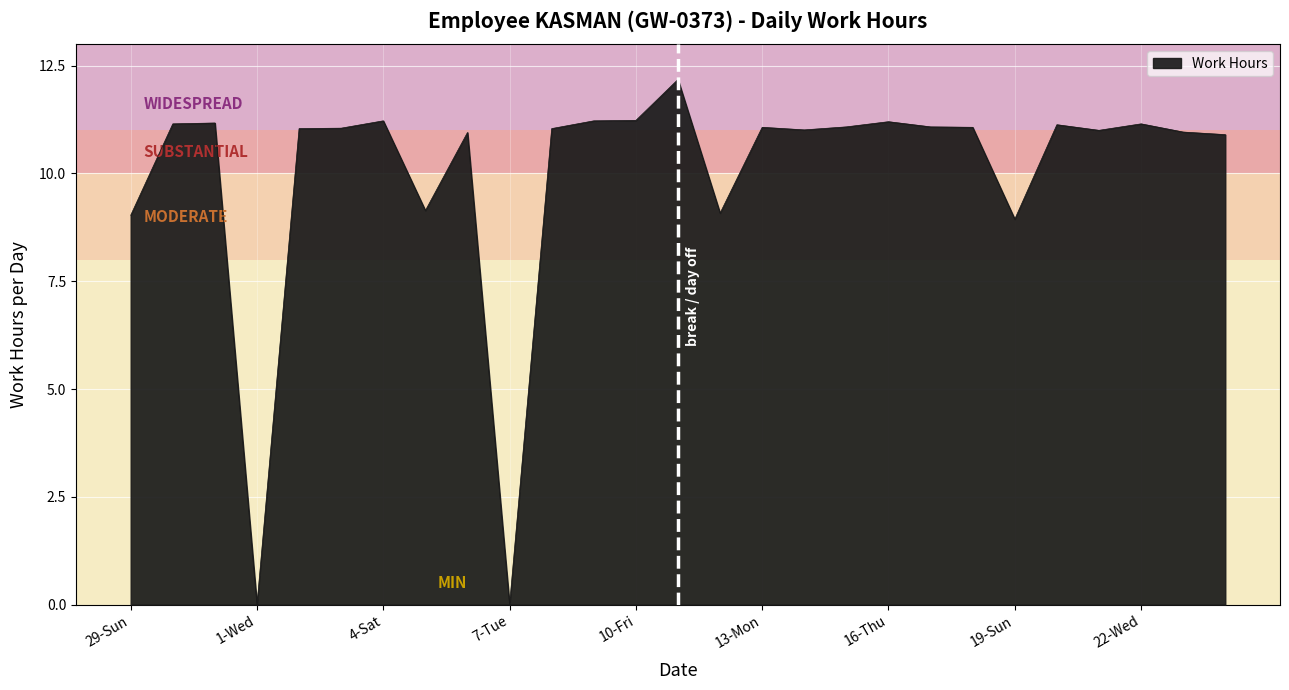

What is the difference between the maximum and minimum values?

12.2